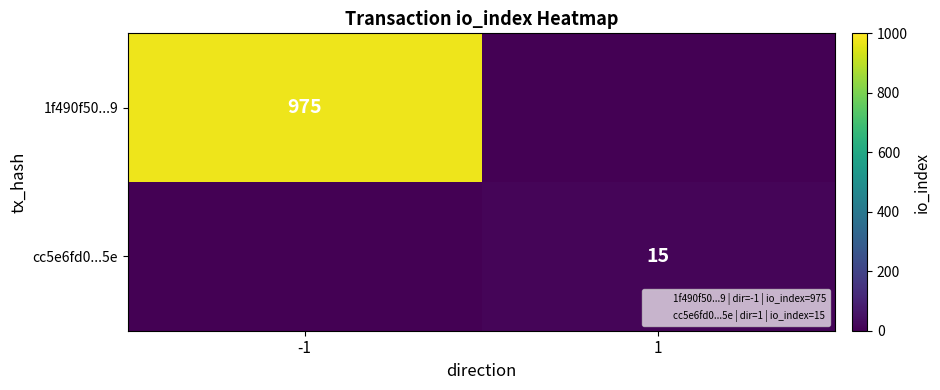

What is the total value across all series at -1?

975